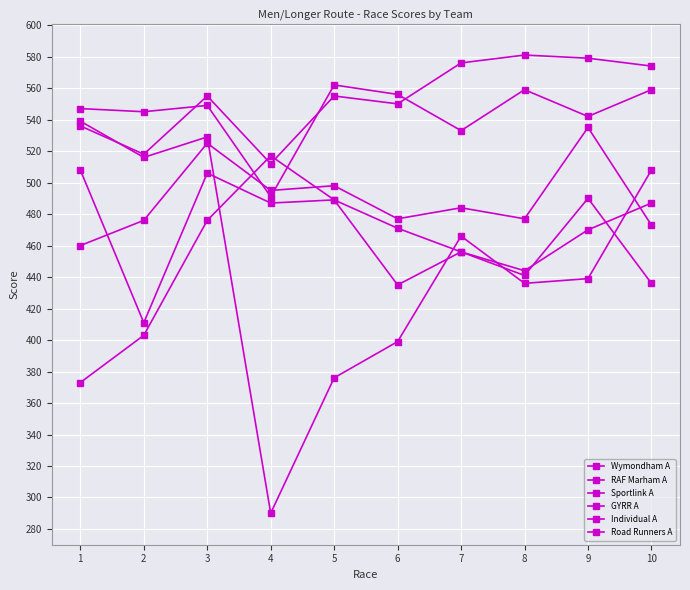

Reading left to right, list all the values displayed in this chart.

Wymondham A: 536	518	555	512	555	550	576	581	579	574
RAF Marham A: 547	545	549	491	562	556	533	559	542	559
Sportlink A: 460	476	525	495	498	477	484	477	535	473
GYRR A: 508	411	506	487	489	471	456	444	470	487
Individual A: 373	403	476	517	489	435	456	441	490	436
Road Runners A: 539	516	529	290	376	399	466	436	439	508